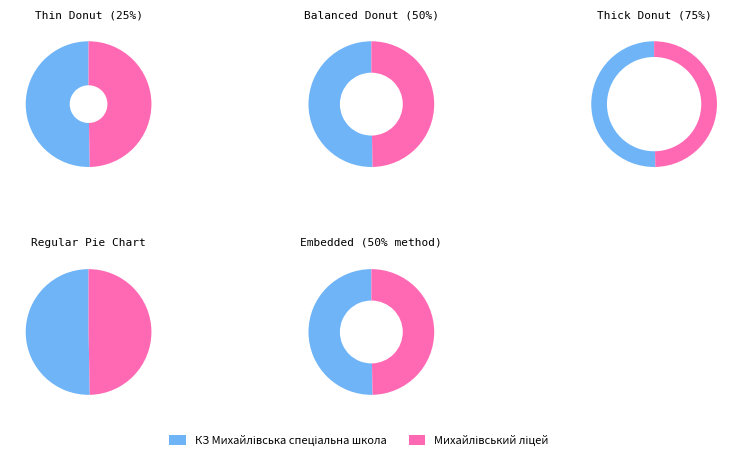

To the nearest percent, what portion does Михайлівський ліцей represent?

50%